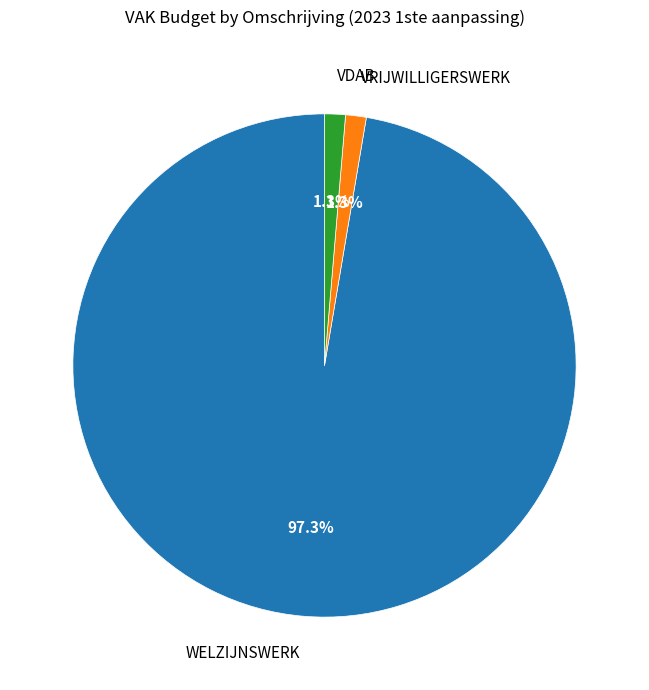

Do VRIJWILLIGERSWERK and WELZIJNSWERK together represent more than half of the pie?

Yes